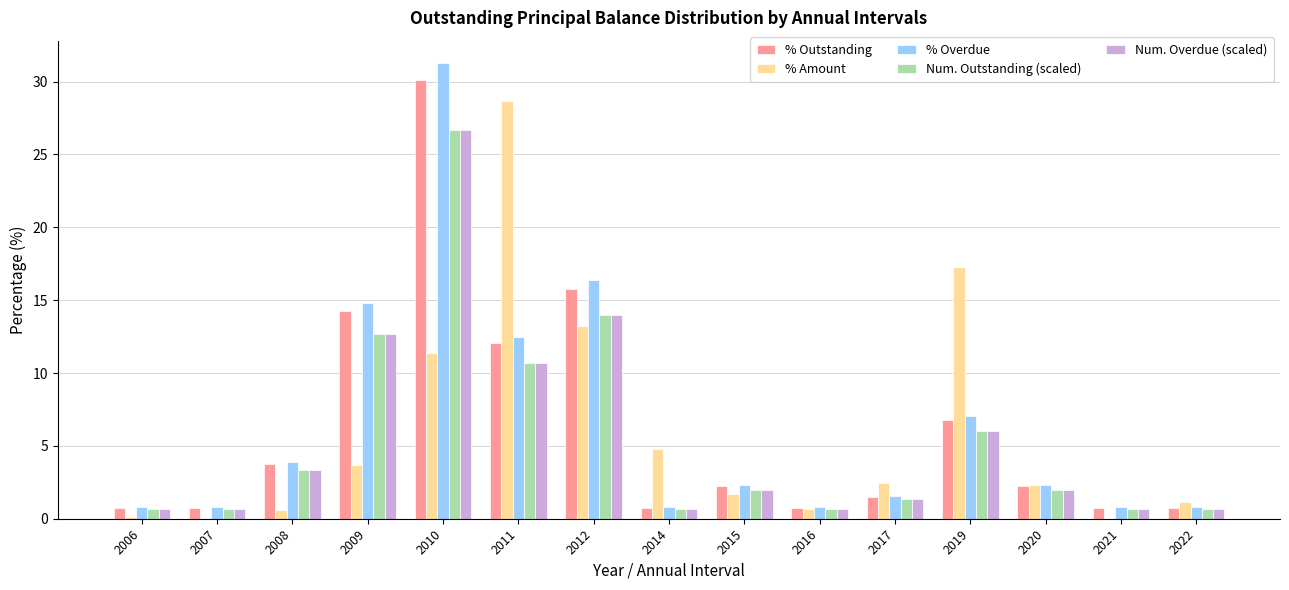

The value of Num. Outstanding (scaled) at 2020 is 3.4. True or false?

False